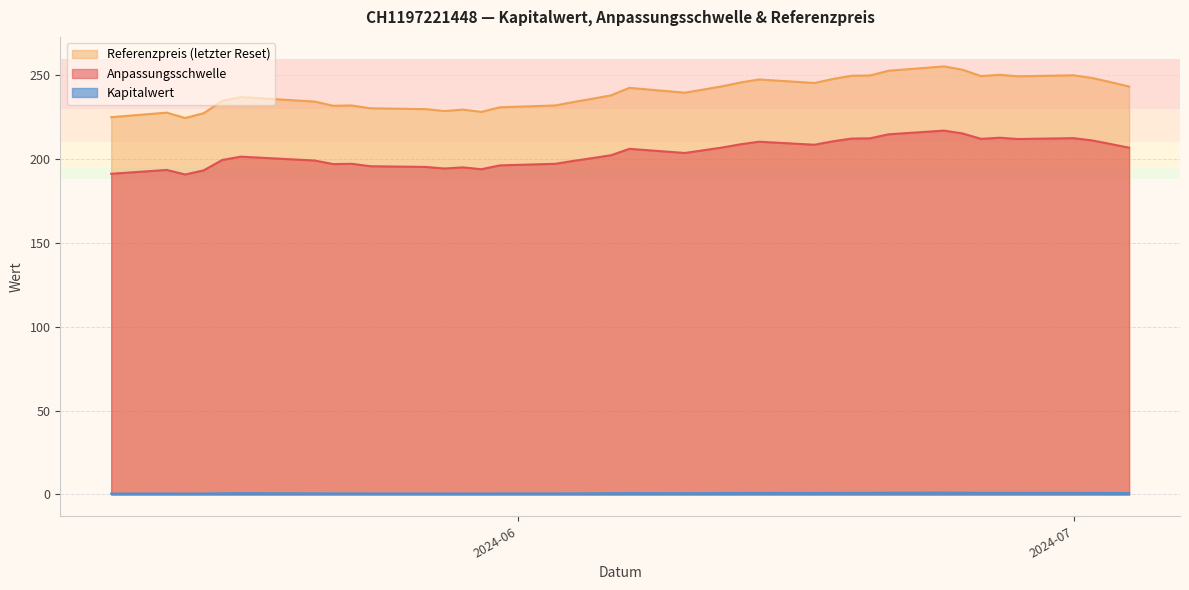

Between 2024-05-27 and 2024-05-15, which series saw the biggest shift?

Referenzpreis (letzter Reset)